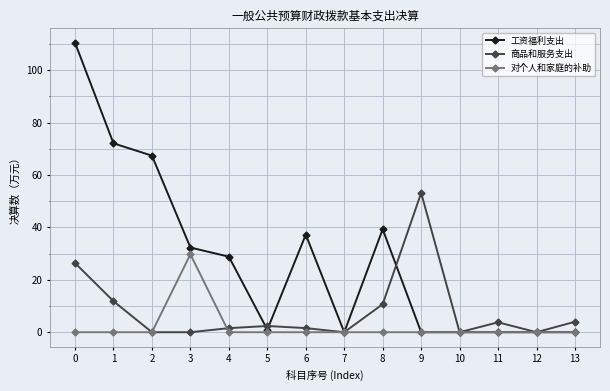

Between 2 and 13, which series saw the biggest shift?

工资福利支出